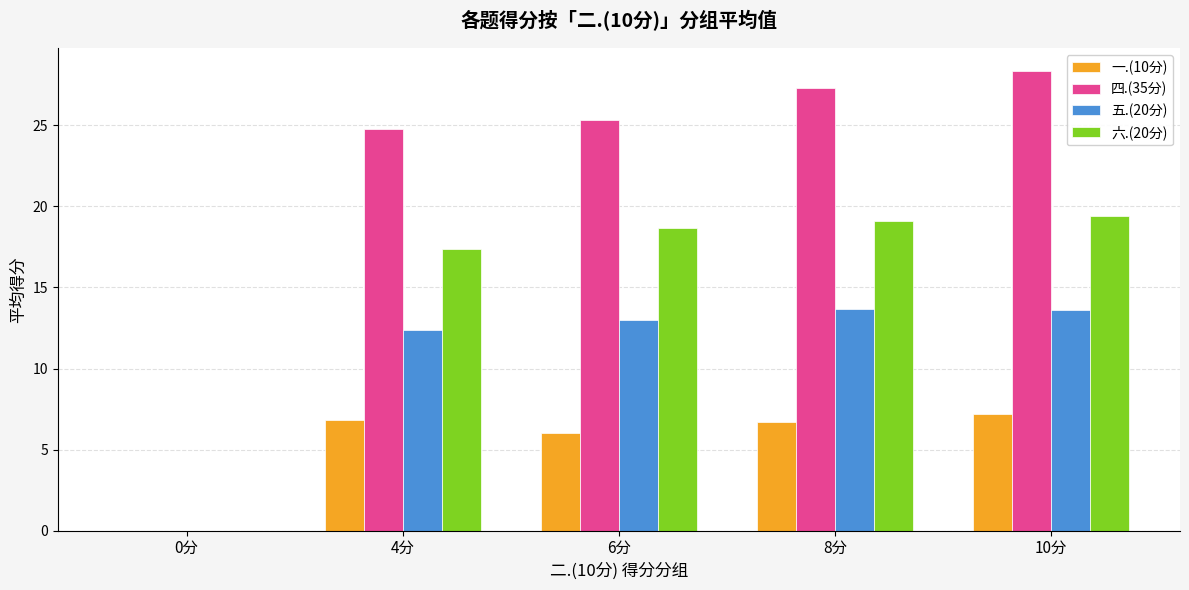

Are the bars horizontal?

No